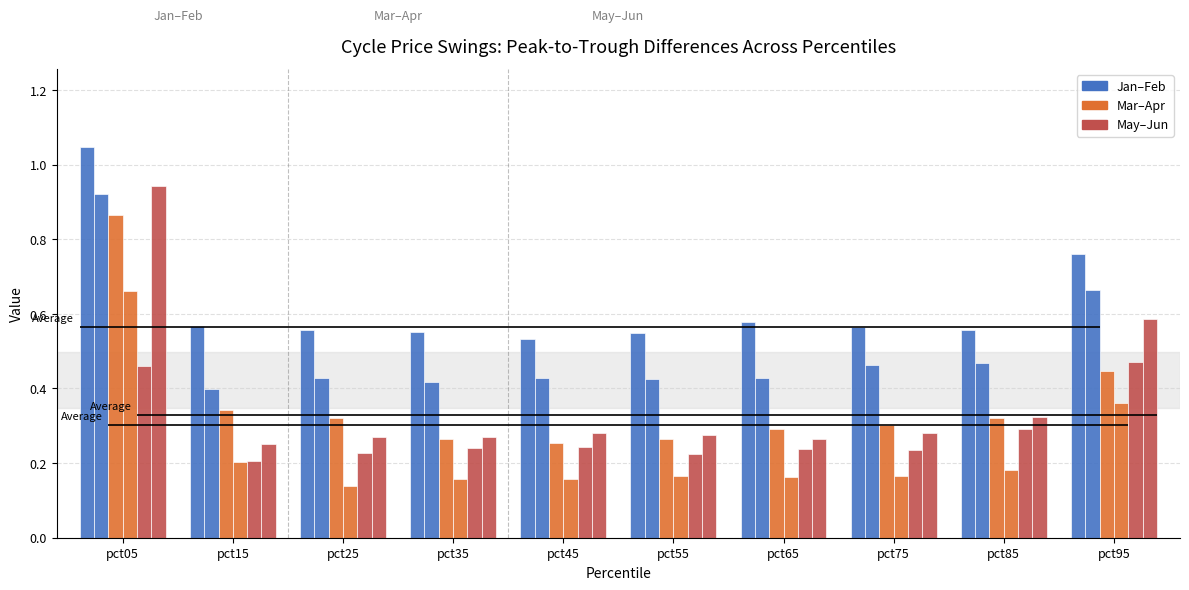

How many categories are shown in the chart?

10